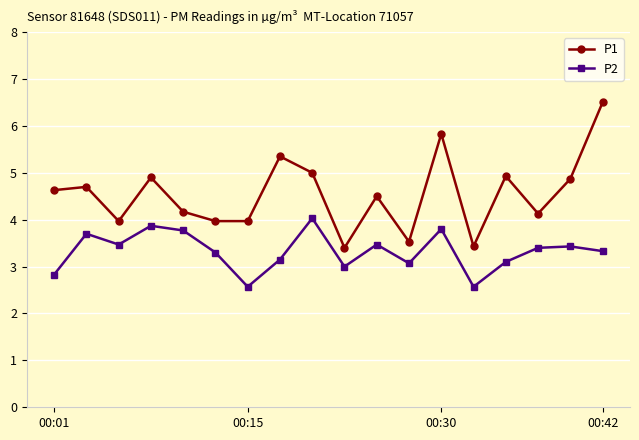

Rank the series by their average value, from lowest to highest.

P2, P1